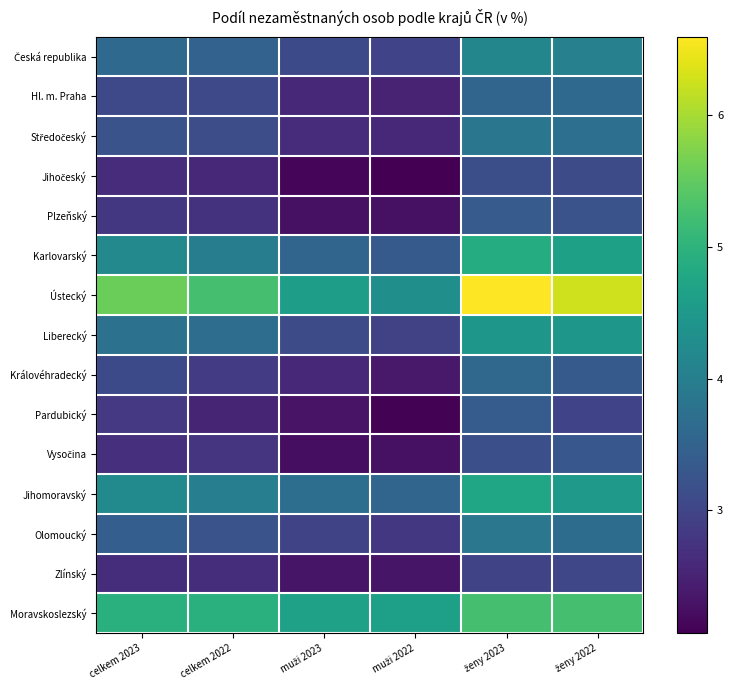

How many distinct data groups are displayed?

15